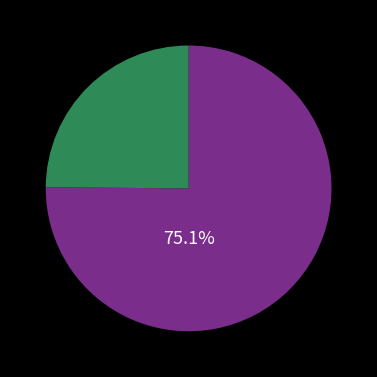

Does any single category account for the majority?

Yes